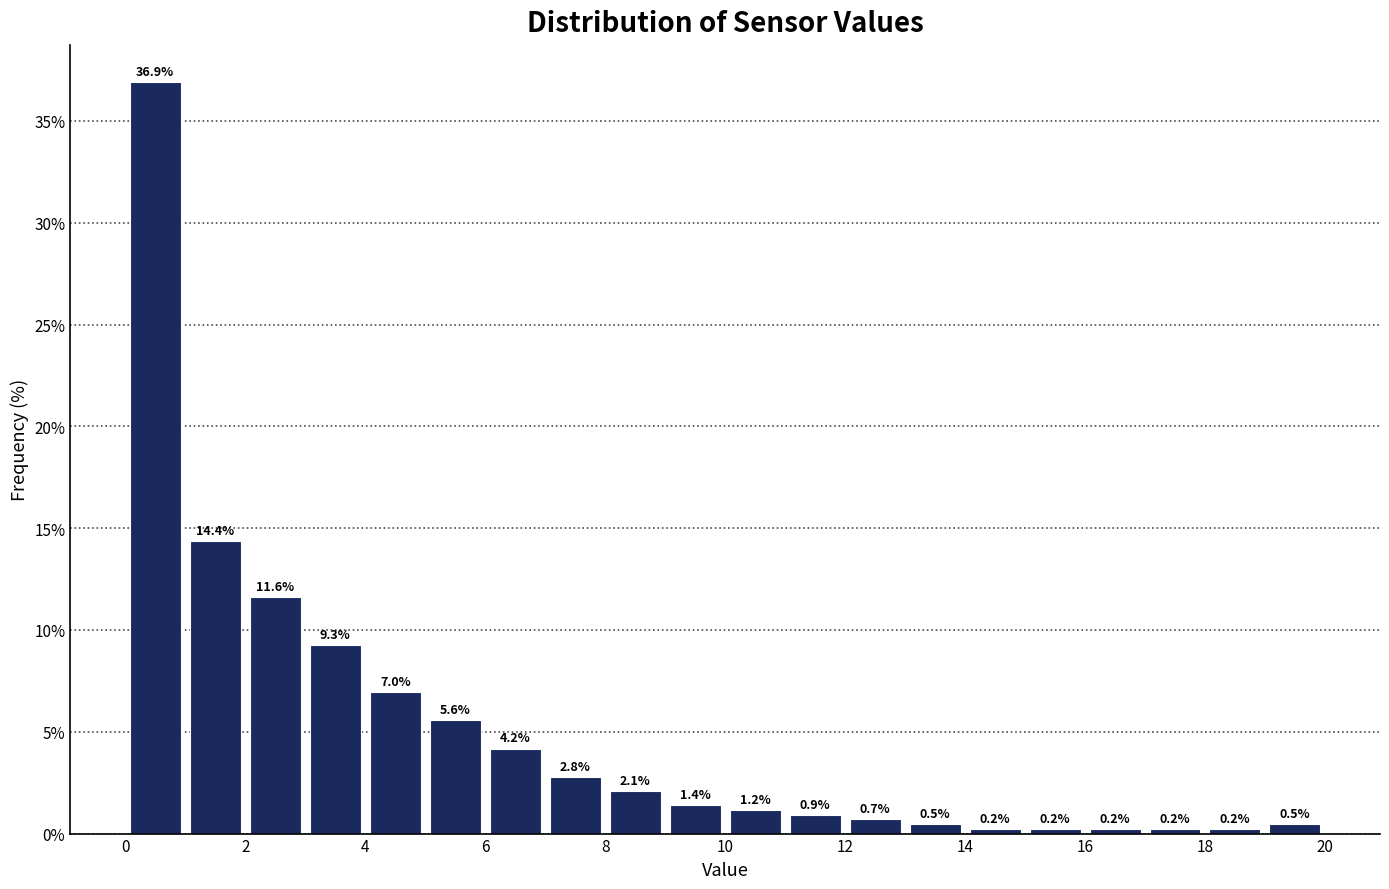

Over which range of the x-axis is the bar tallest?

0 to 1